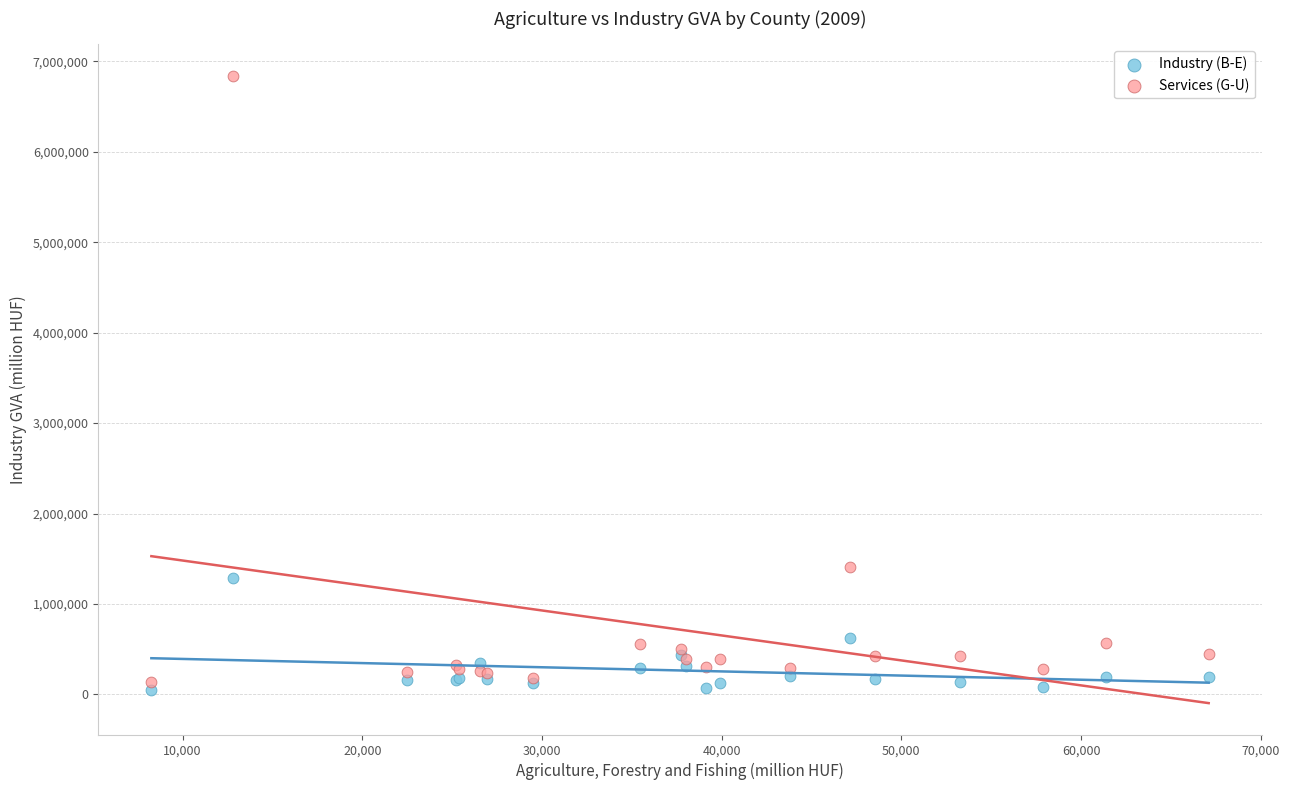

Which series contains the lowest Y value?

Industry (B-E)